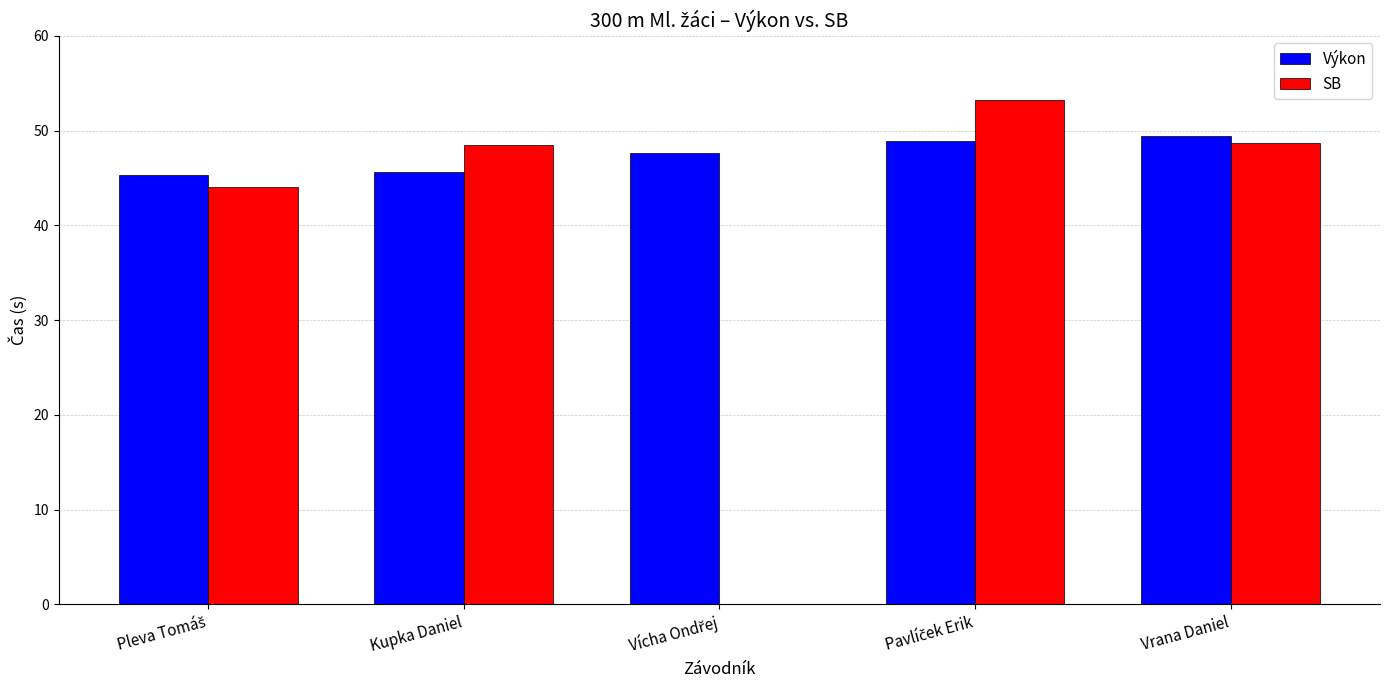

What position from the right is Pleva Tomáš?

5